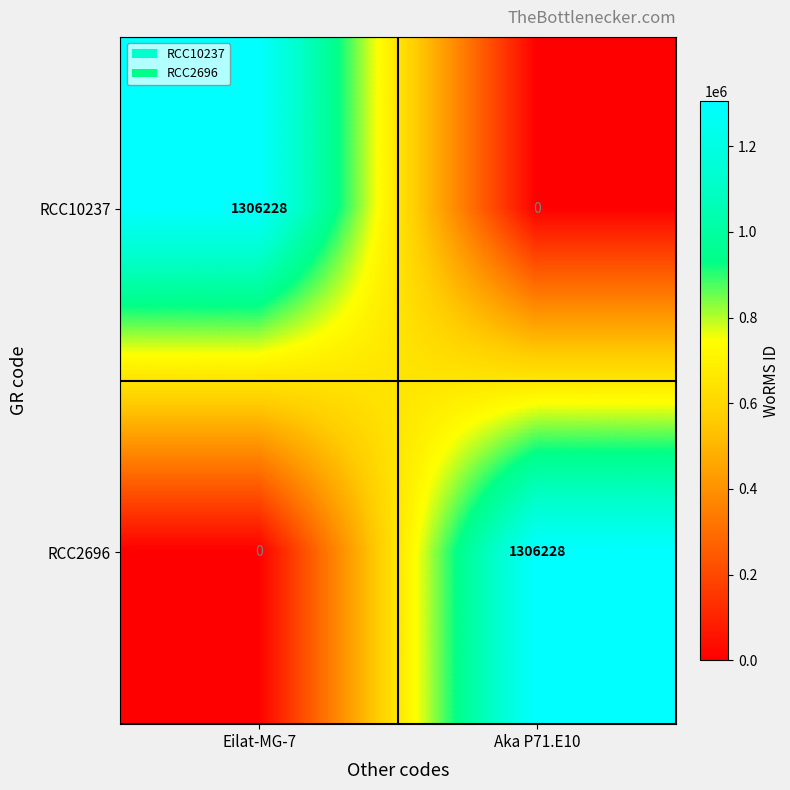

Rank the categories by RCC2696 value from lowest to highest.

Eilat-MG-7, Aka P71.E10